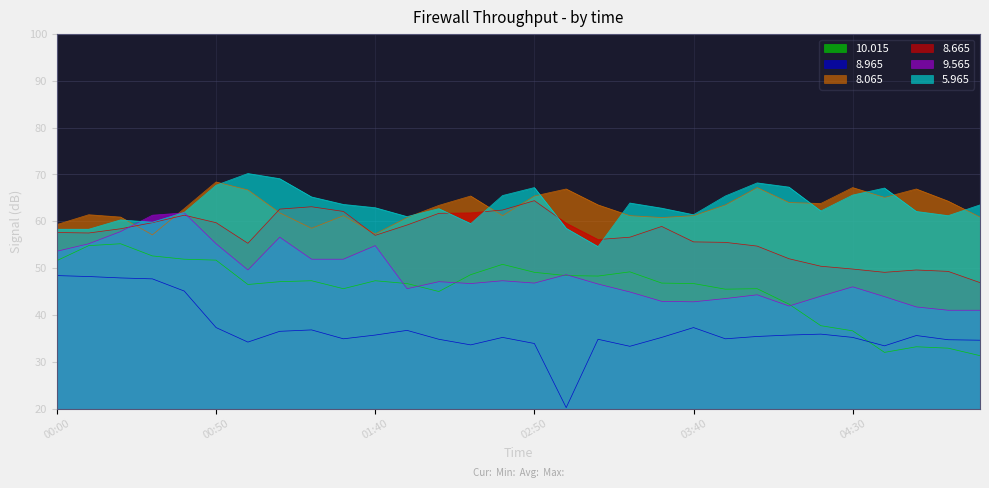

True or false: 8.065 and 8.965 intersect in this chart.

False